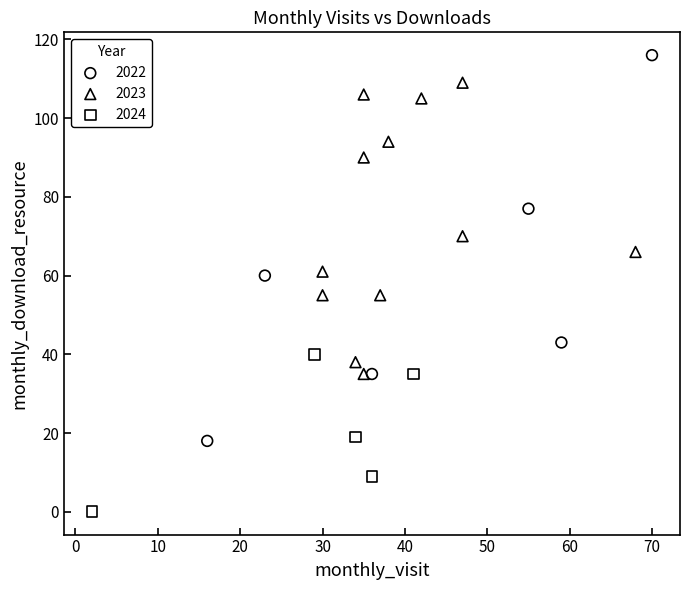

Which series reaches the maximum Y coordinate?

2022